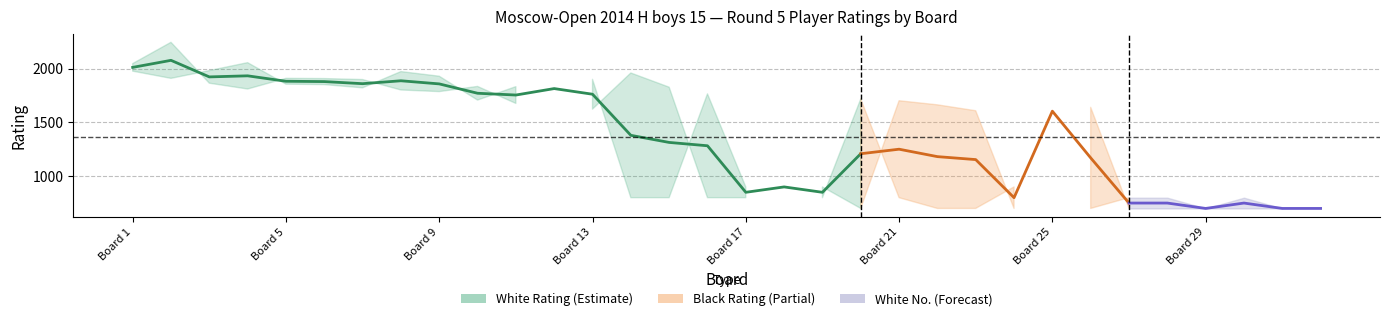

In White Rating, how many points are higher than both neighbors (excluding endpoints)?

8